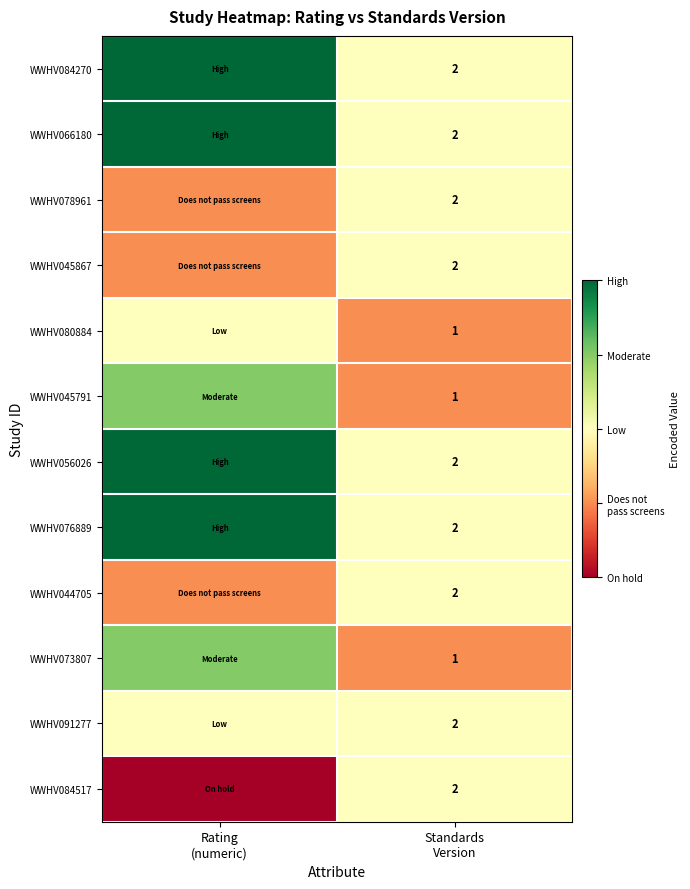

Count the number of categories in the chart.

2